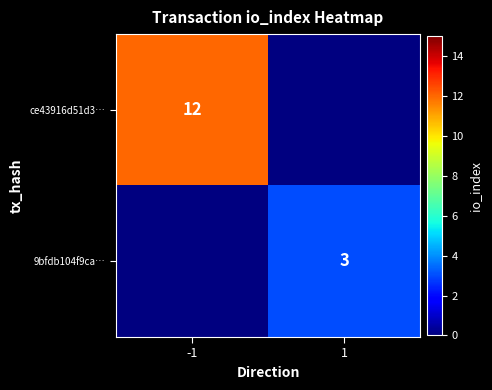

The value of ce43916d51d3… at -1 is 17.8. True or false?

False